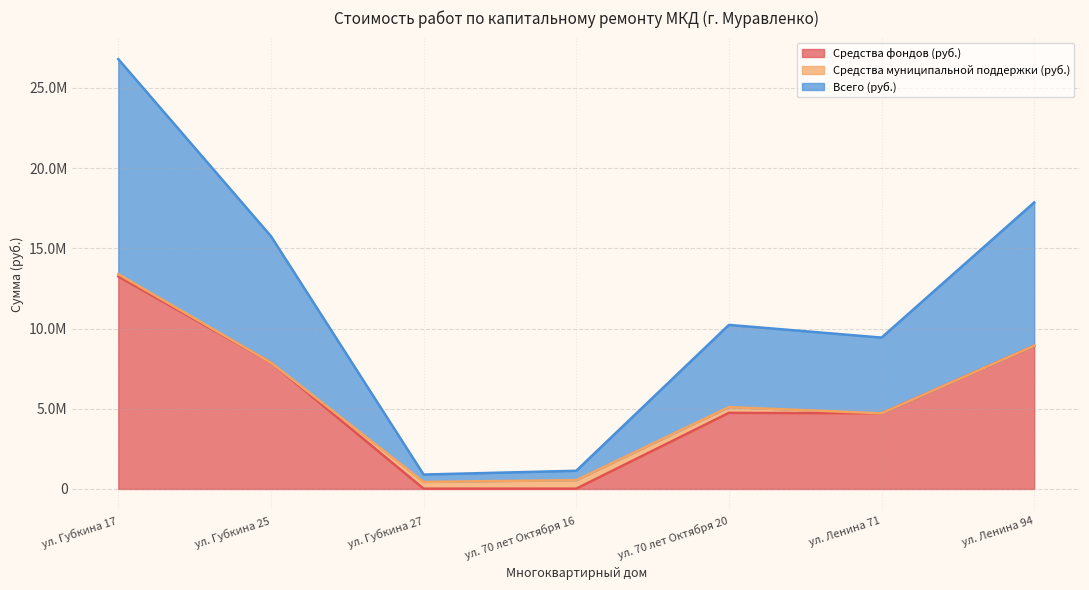

At which label is Средства фондов (руб.) closest to 6634235?

ул. Губкина 25